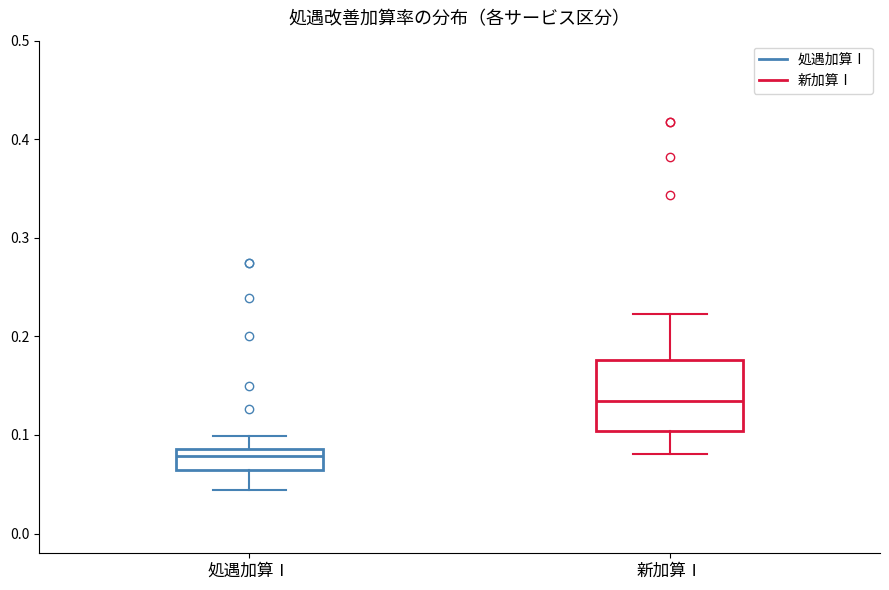

Where is the lower edge of the box for 新加算Ⅰ on the y-axis? The values are not printed on the chart, so give them approximately, as read against the axis.

0.10